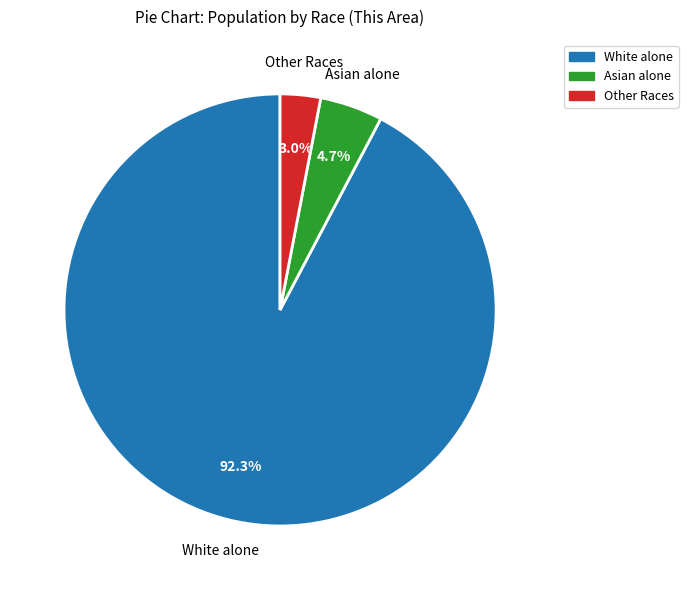

Count the number of slices in the pie.

3